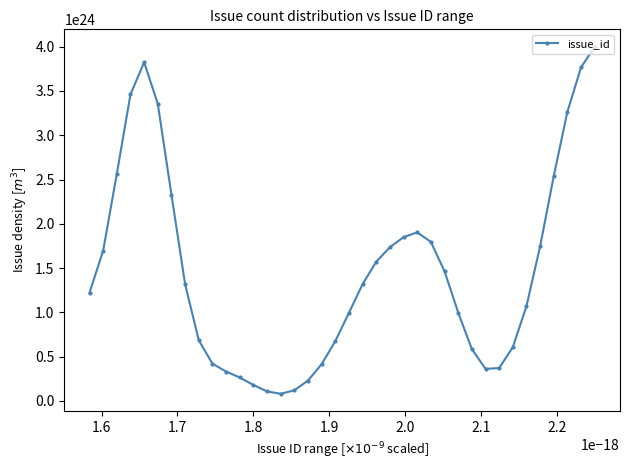

True or false: the data has more than 1 interior local peaks.

True